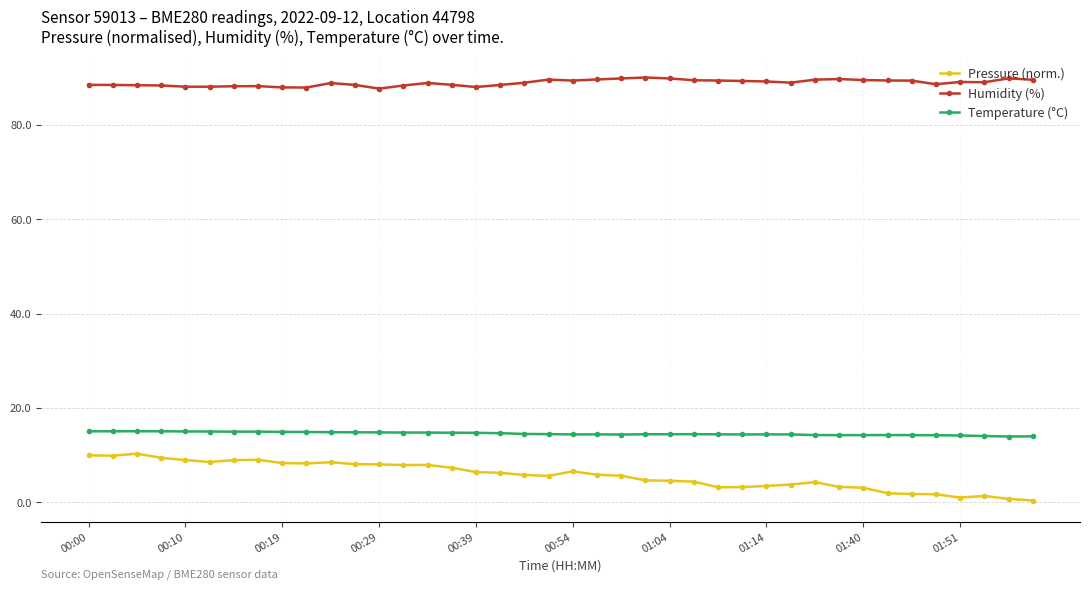

Rank the series by their maximum value, from lowest to highest.

Pressure (norm.), Temperature (°C), Humidity (%)